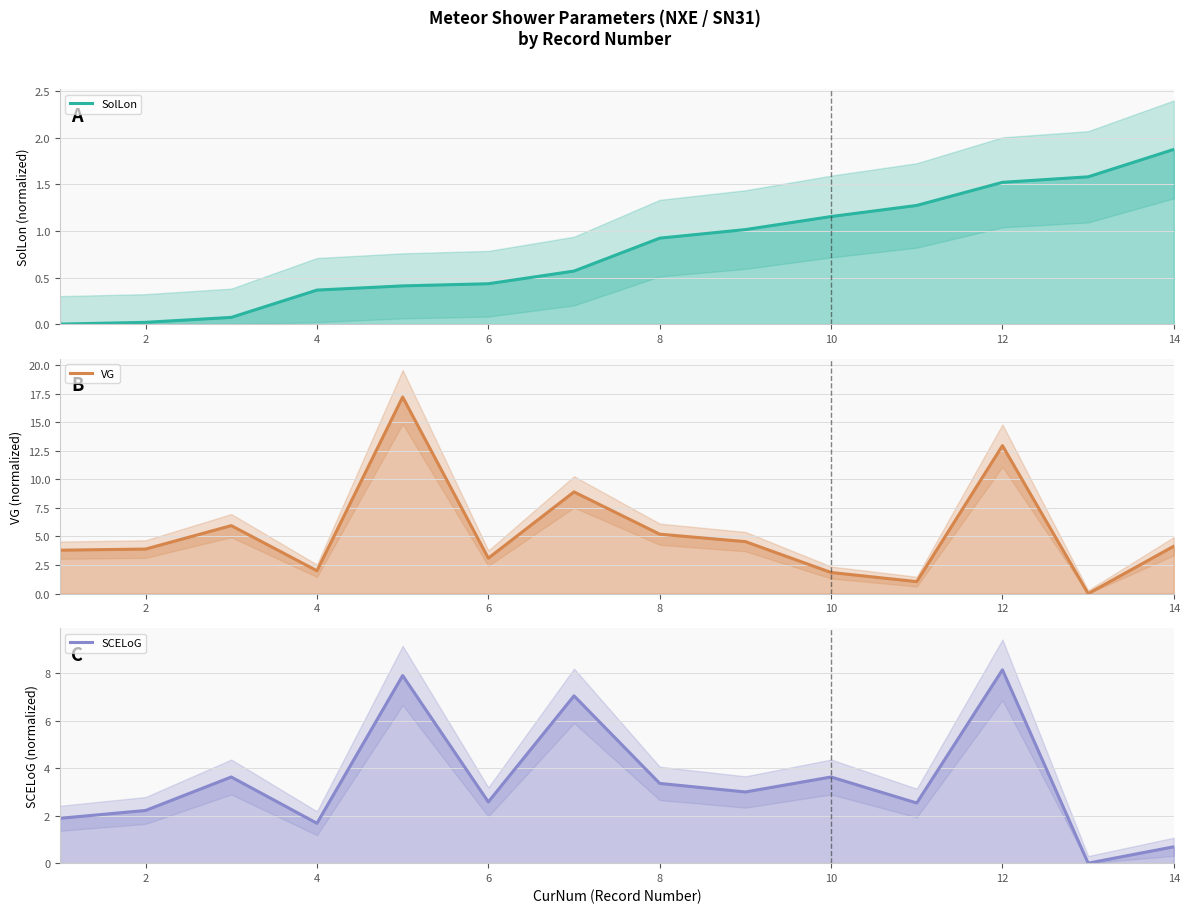

Does the chart display data point markers on the line(s)?

No